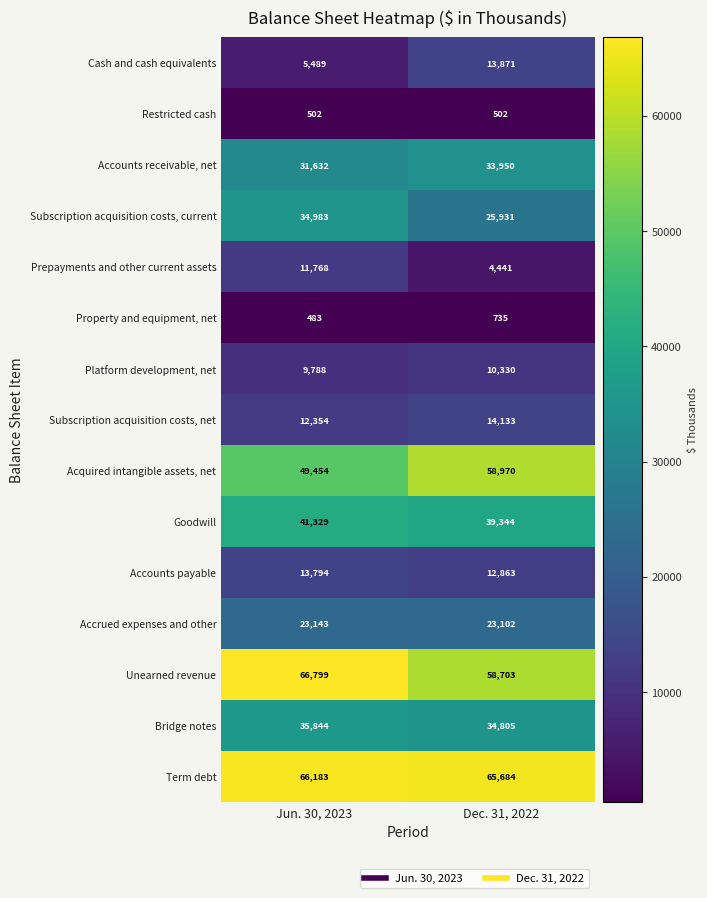

Rank the series by their maximum value, from lowest to highest.

Restricted cash, Property and equipment, net, Platform development, net, Prepayments and other current assets, Accounts payable, Cash and cash equivalents, Subscription acquisition costs, net, Accrued expenses and other, Accounts receivable, net, Subscription acquisition costs, current, Bridge notes, Goodwill, Acquired intangible assets, net, Term debt, Unearned revenue